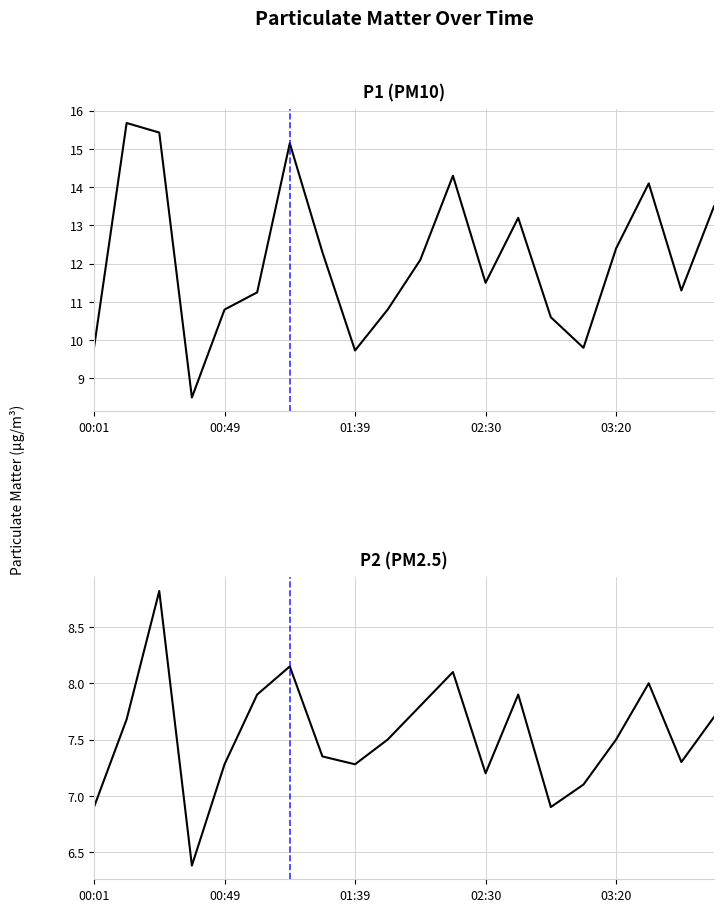

What is the difference between the maximum and second lowest values in the P1 (PM10) series?

5.9